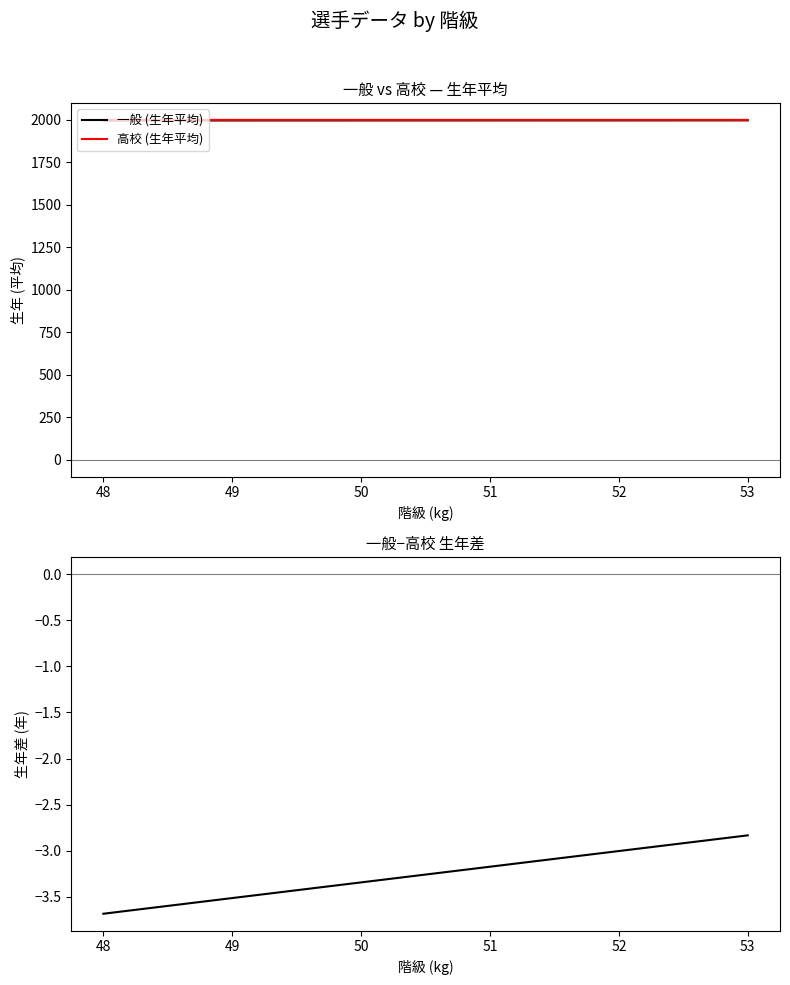

Does the chart have visible grid lines?

No